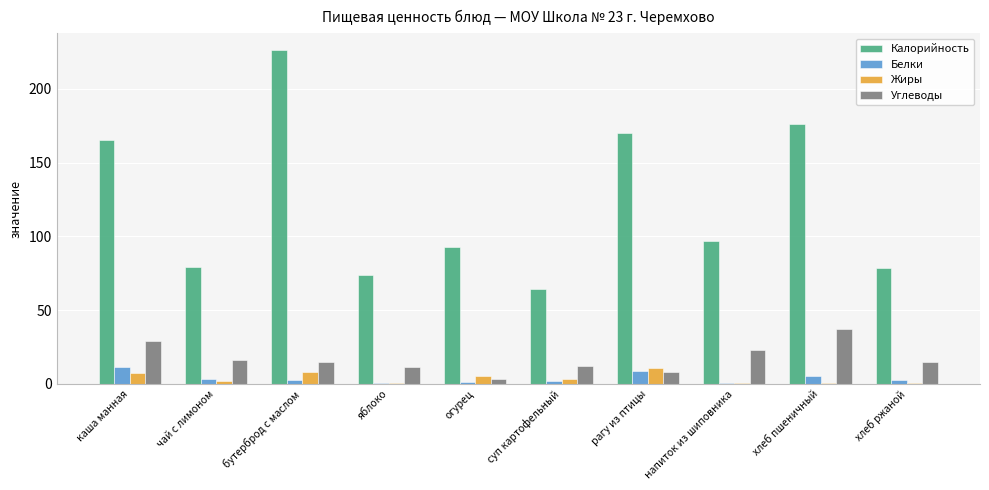

Where is Калорийность nearest to the value 145?

каша манная